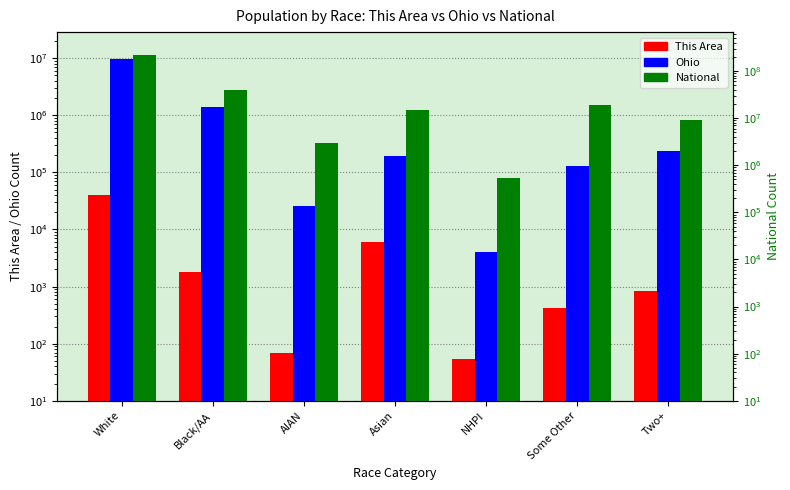

At which category is the sum across all series the highest?

White